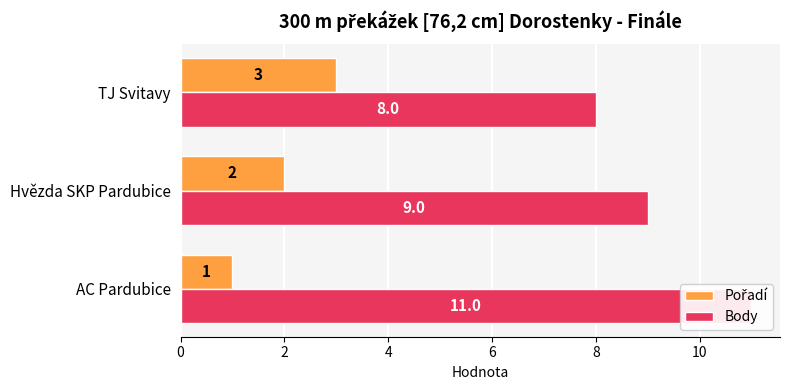

True or false: Body has a value of 5 at AC Pardubice.

False